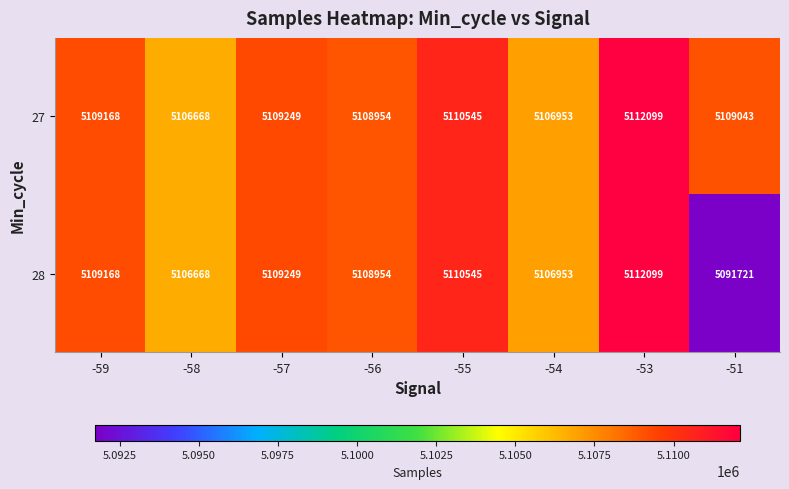

How many distinct data groups are displayed?

2